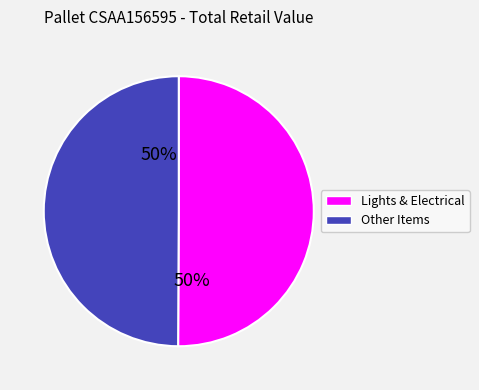

True or false: Other Items accounts for 50% of the total.

True